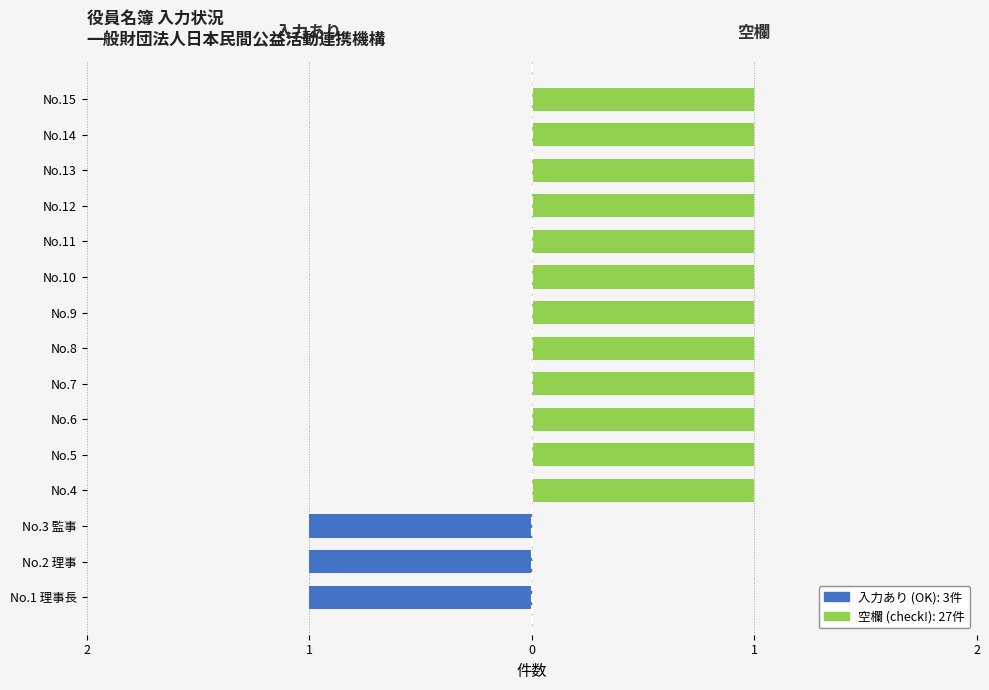

List the series in order of their peak value, lowest first.

入力あり (OK), 空欄 (check!)